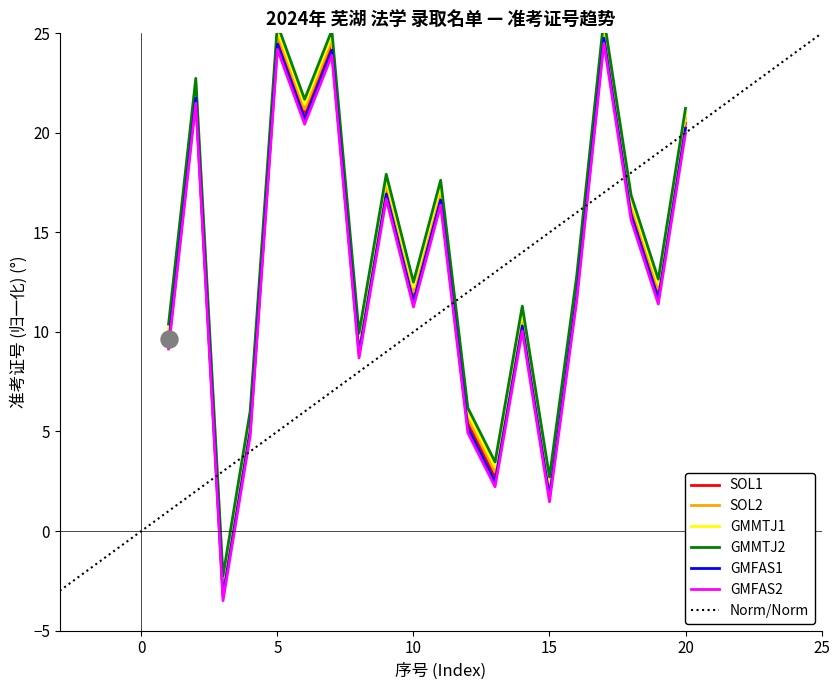

What is the change in value from 5 to 9?

-7.5